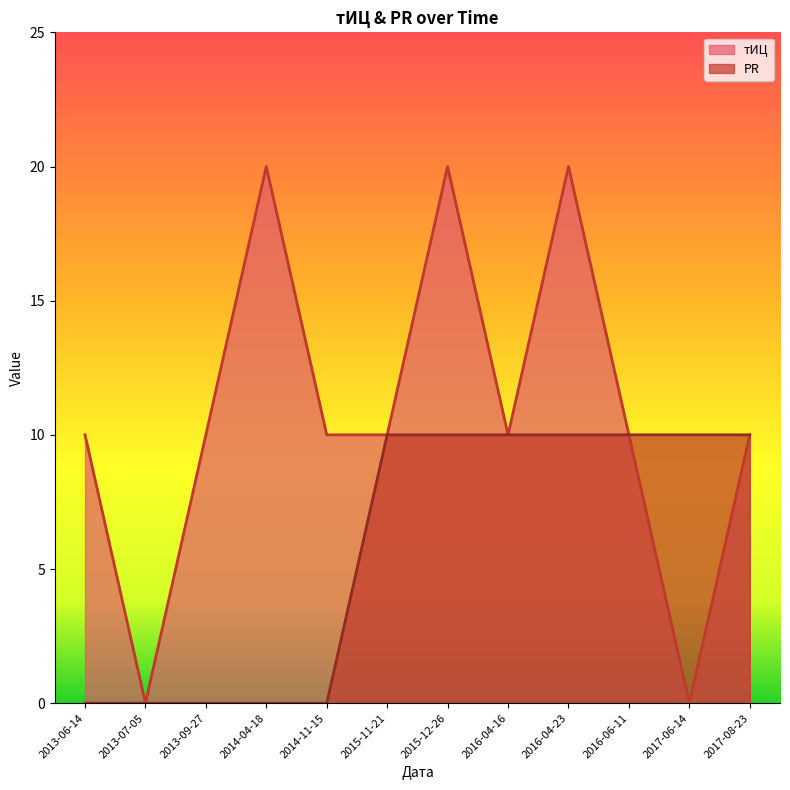

At which label is тИЦ closest to 10?

2013-06-14